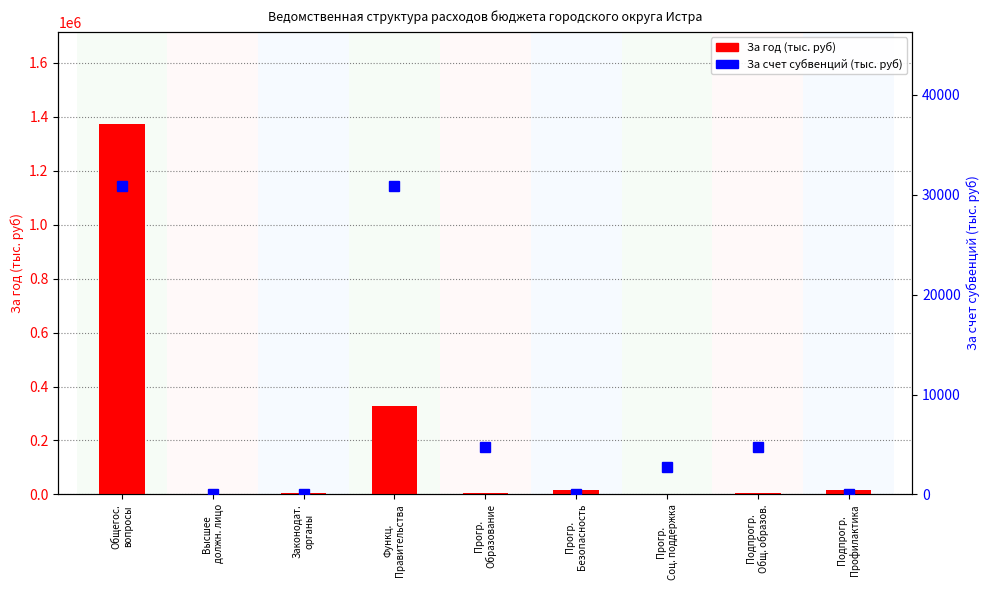

What is the value of the За год (тыс. руб) bar at the 5th from the left?

4761.0